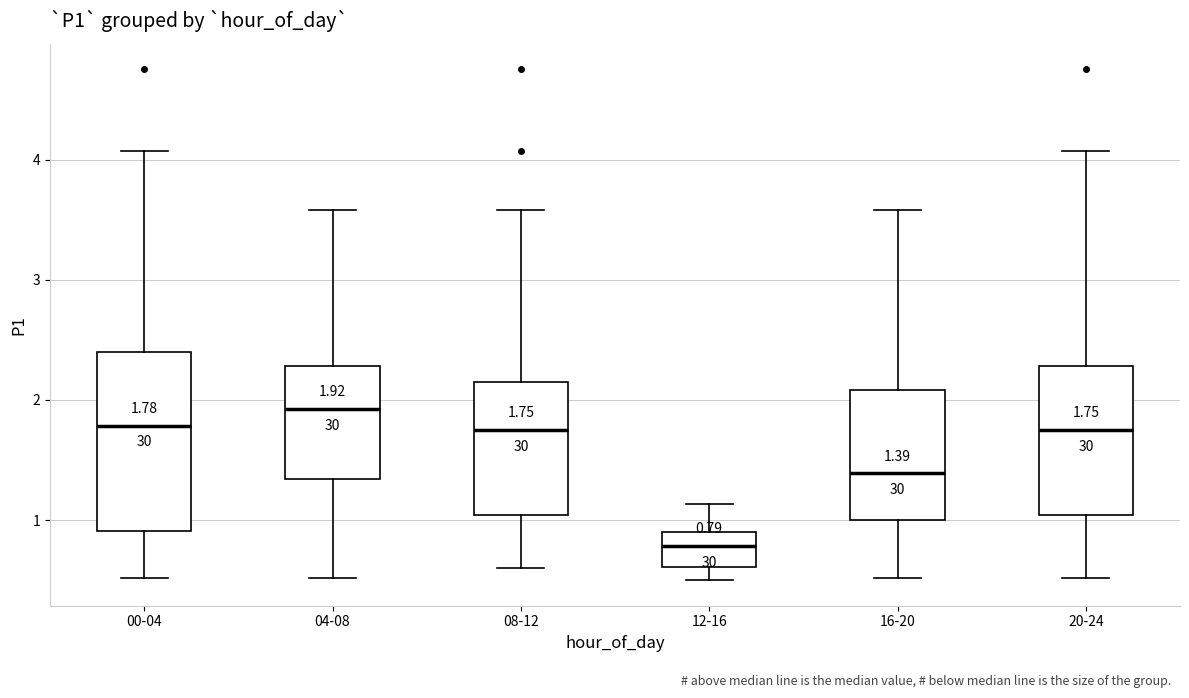

Comparing the boxes themselves (not the whiskers), which one is the tallest?

00-04